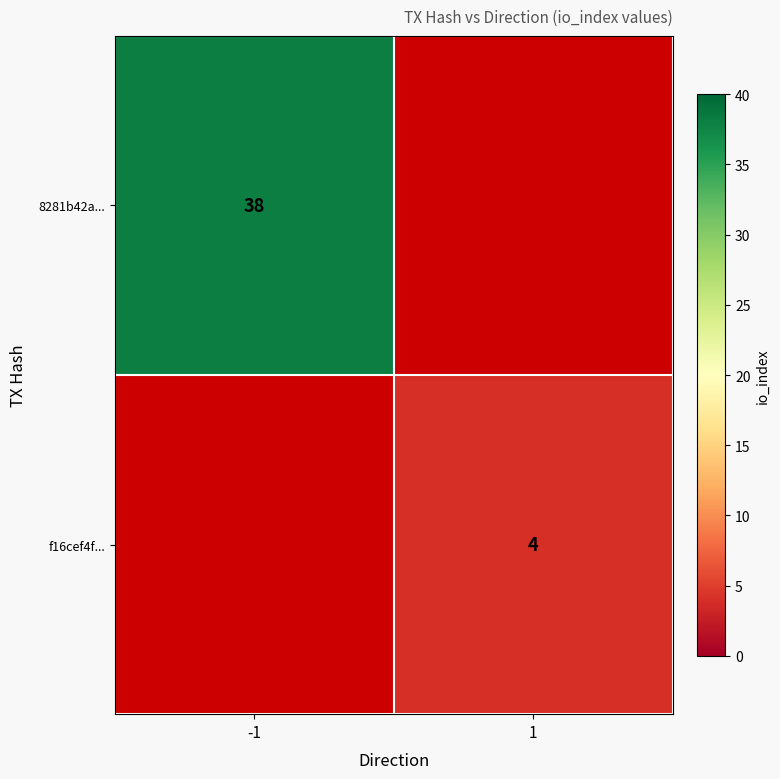

Is the value of f16cef4f... at -1 greater than the value of 8281b42a... at 1?

No